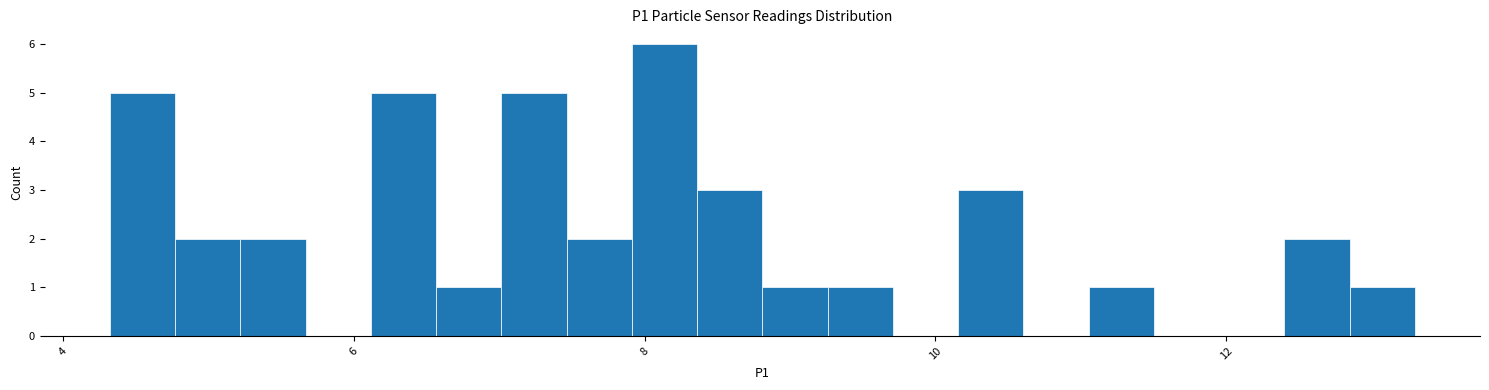

Around what value on the x-axis is the tallest bar? Give the approximate position of its centre, as read against the axis.

8.2